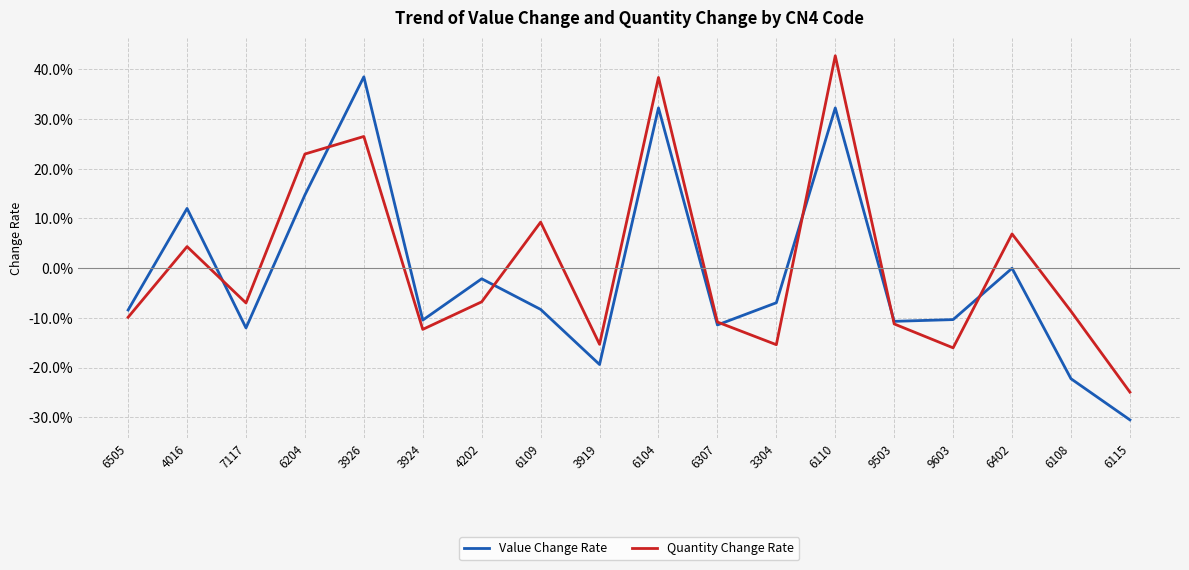

The value of Value Change Rate at 6505 is -8.4. True or false?

True